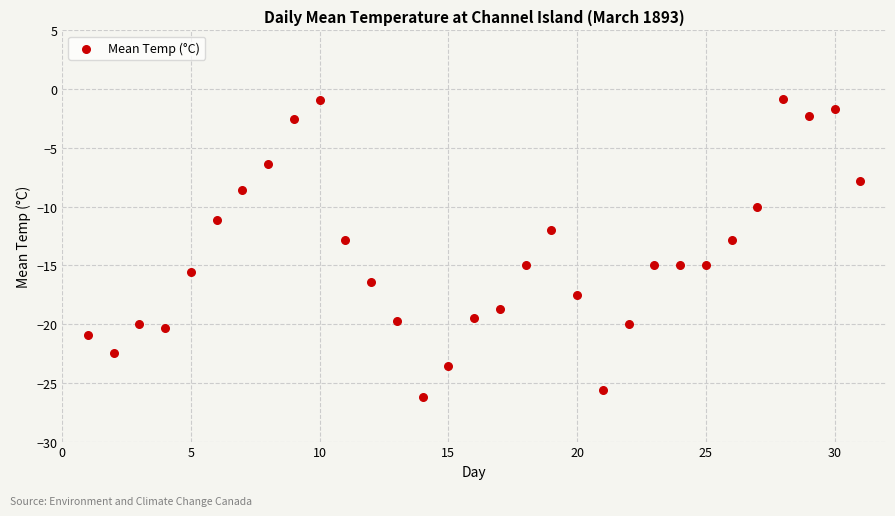

What is the range of X values (max minus min)?

30.0